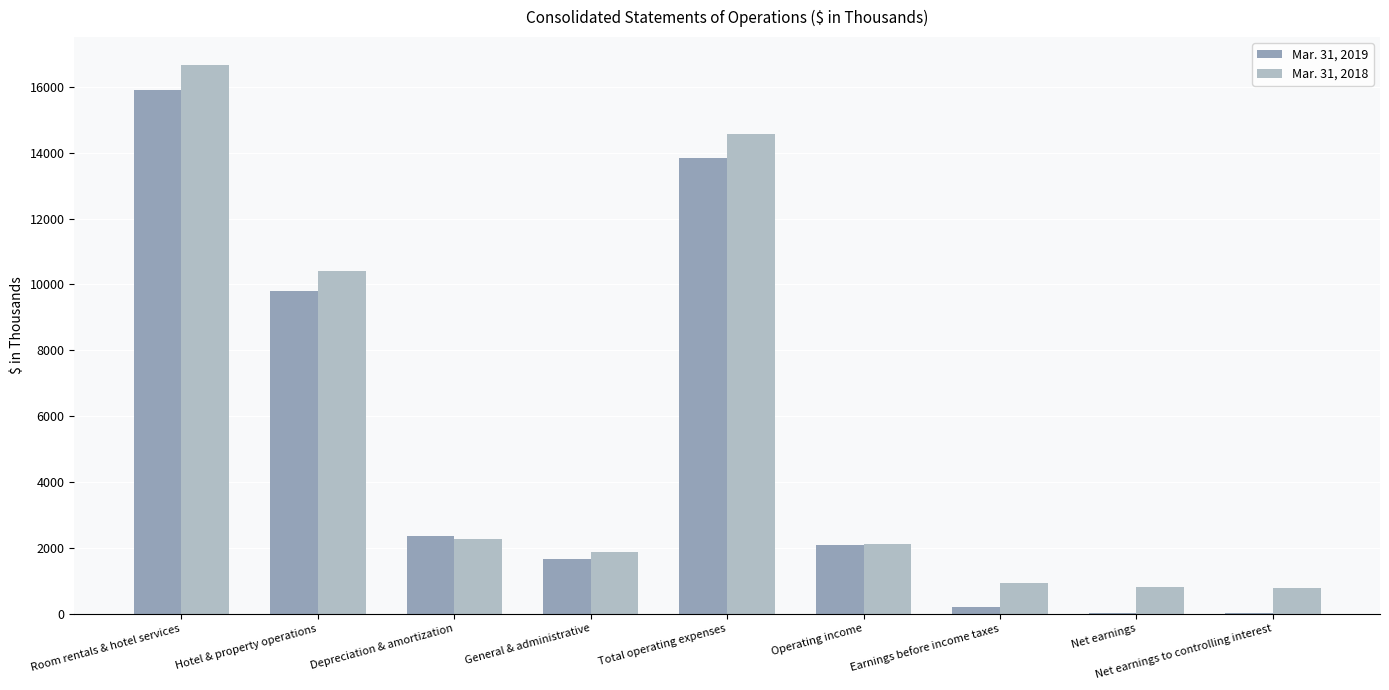

How many series are shown in this chart?

2